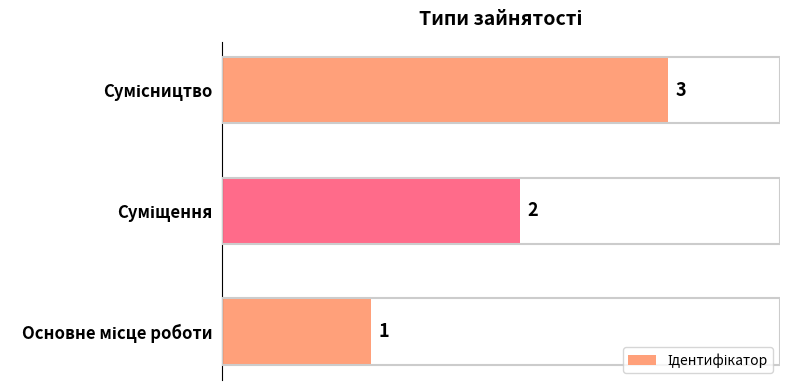

What is the difference between the maximum and minimum values?

2